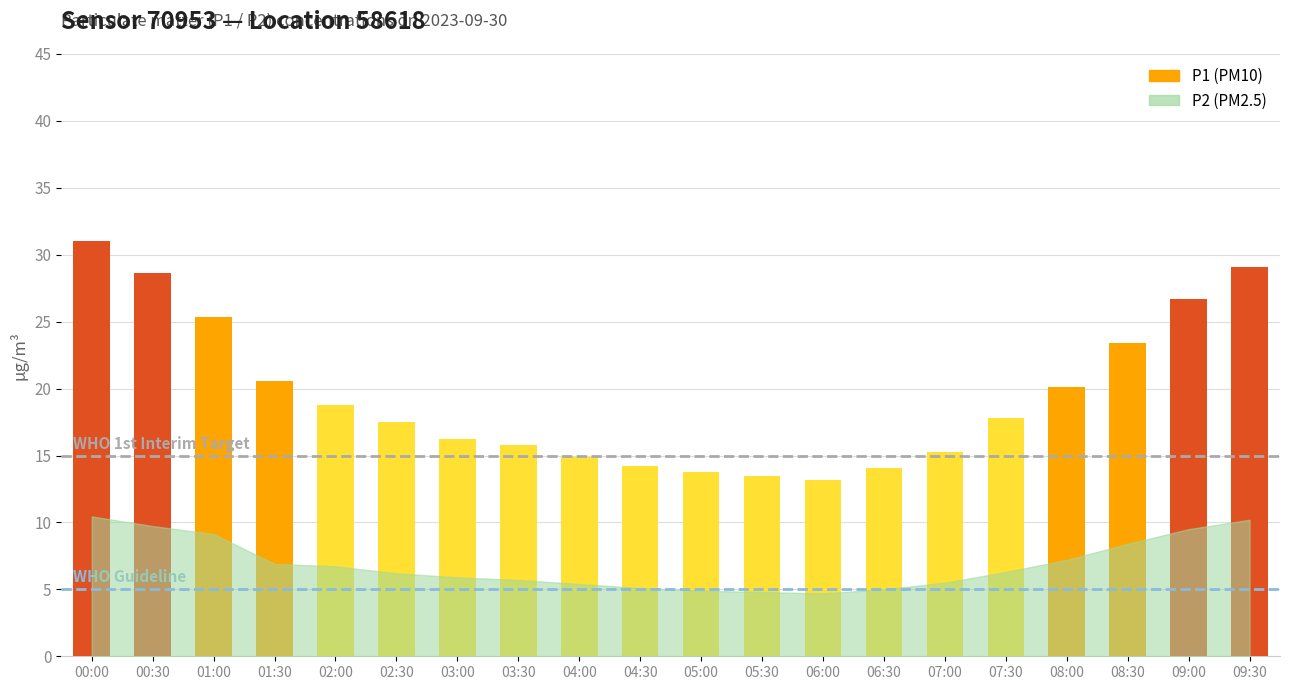

At which category does the chart reach its minimum across all series?

00:00